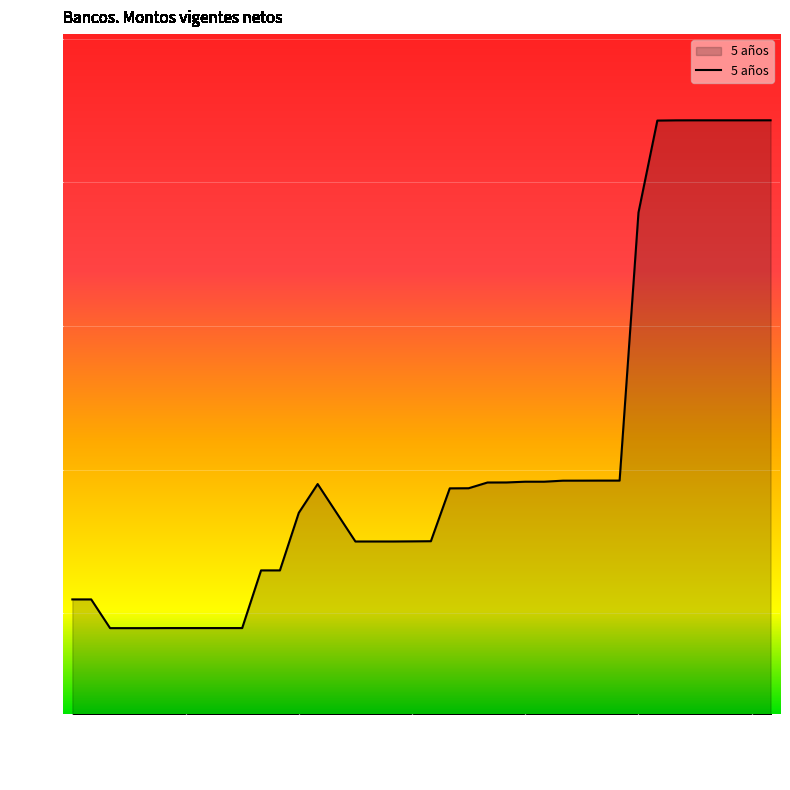

Rank the categories by value from highest to lowest.

2022-02-23, 2022-02-17, 2022-02-18, 2022-02-21, 2022-02-22, 2022-02-16, 2022-02-15, 2022-02-14, 2022-02-10, 2022-02-11, 2022-02-09, 2022-02-08, 2022-02-04, 2022-02-07, 2022-02-03, 2022-02-02, 2022-01-20, 2022-02-01, 2022-01-31, 2022-01-21, 2022-01-19, 2022-01-28, 2022-01-27, 2022-01-25, 2022-01-26, 2022-01-24, 2022-01-17, 2022-01-18, 2022-01-03, 2022-01-04, 2022-01-10, 2022-01-11, 2022-01-12, 2022-01-13, 2022-01-14, 2022-01-05, 2022-01-06, 2022-01-07